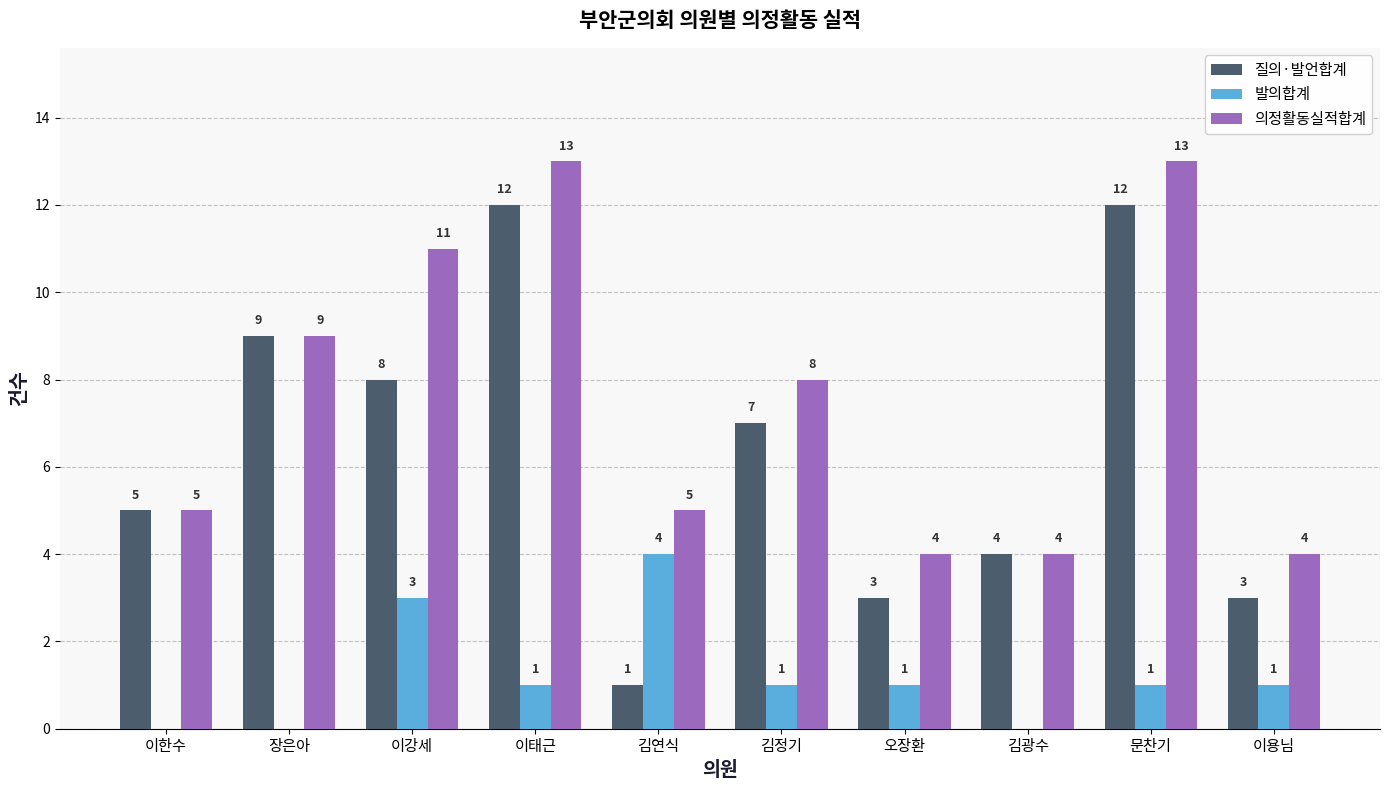

What is the spread (max minus min) of values at 이용님?

3